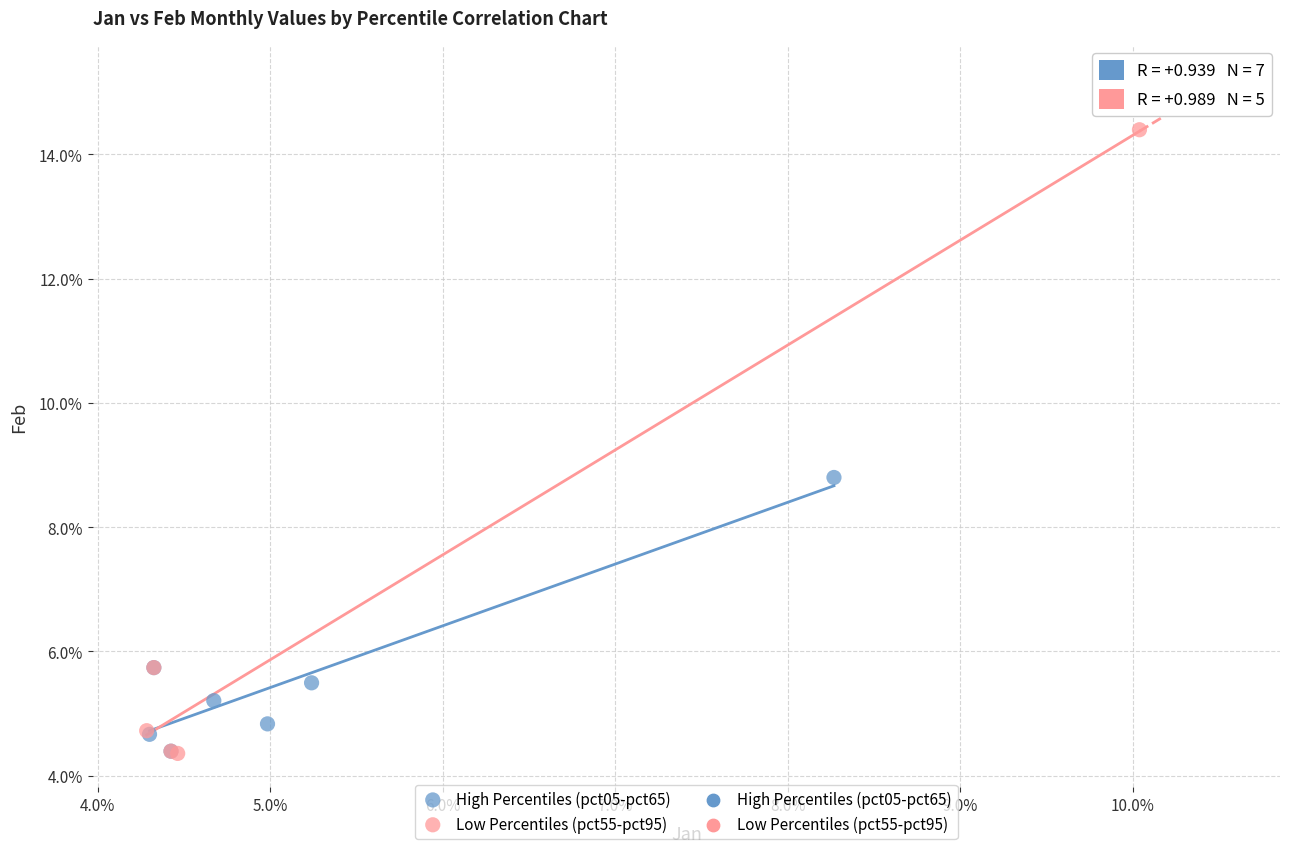

Which series contains the highest Y value?

Low Percentiles (pct55-pct95)